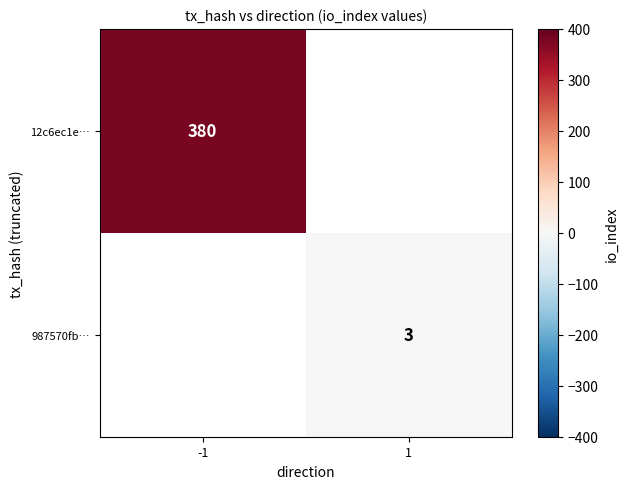

Which label corresponds to the smallest value in the chart?

1